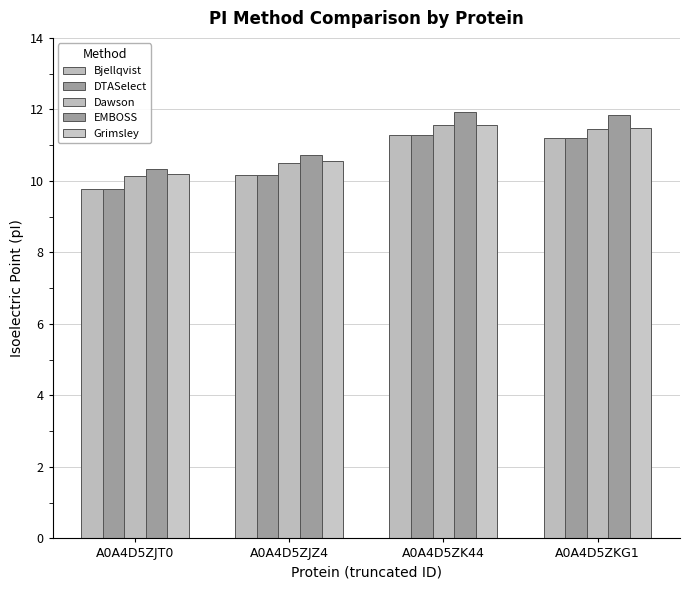

How many groups of bars are there?

4